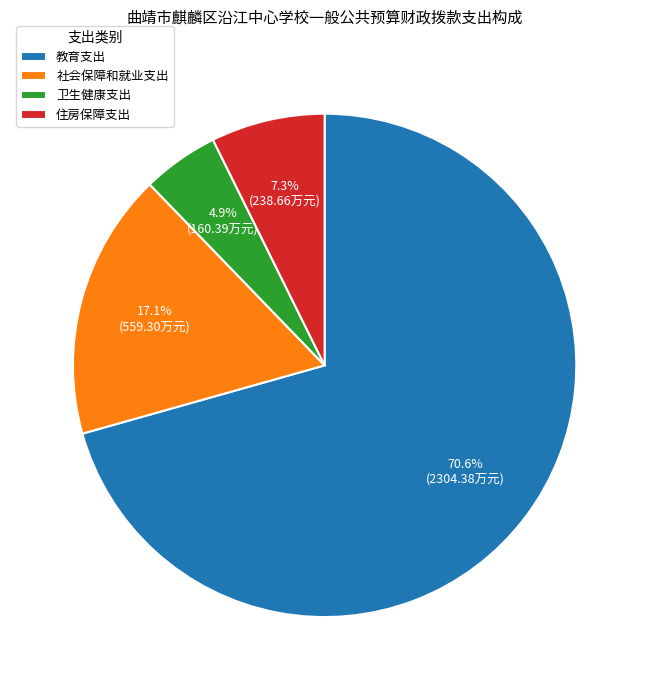

True or false: 住房保障支出 accounts for 20% of the total.

False